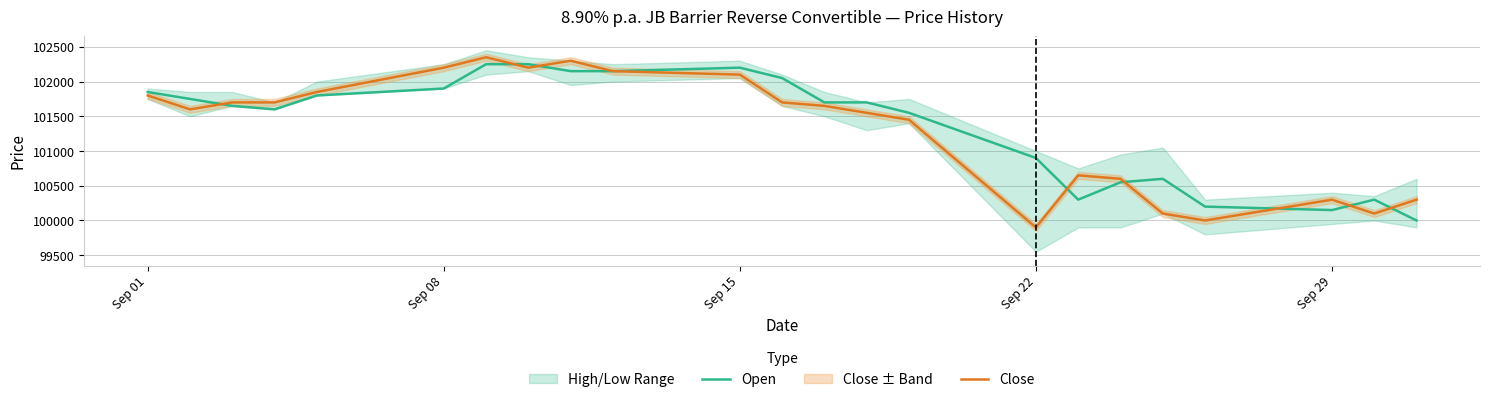

What is the maximum value for Open?

102250